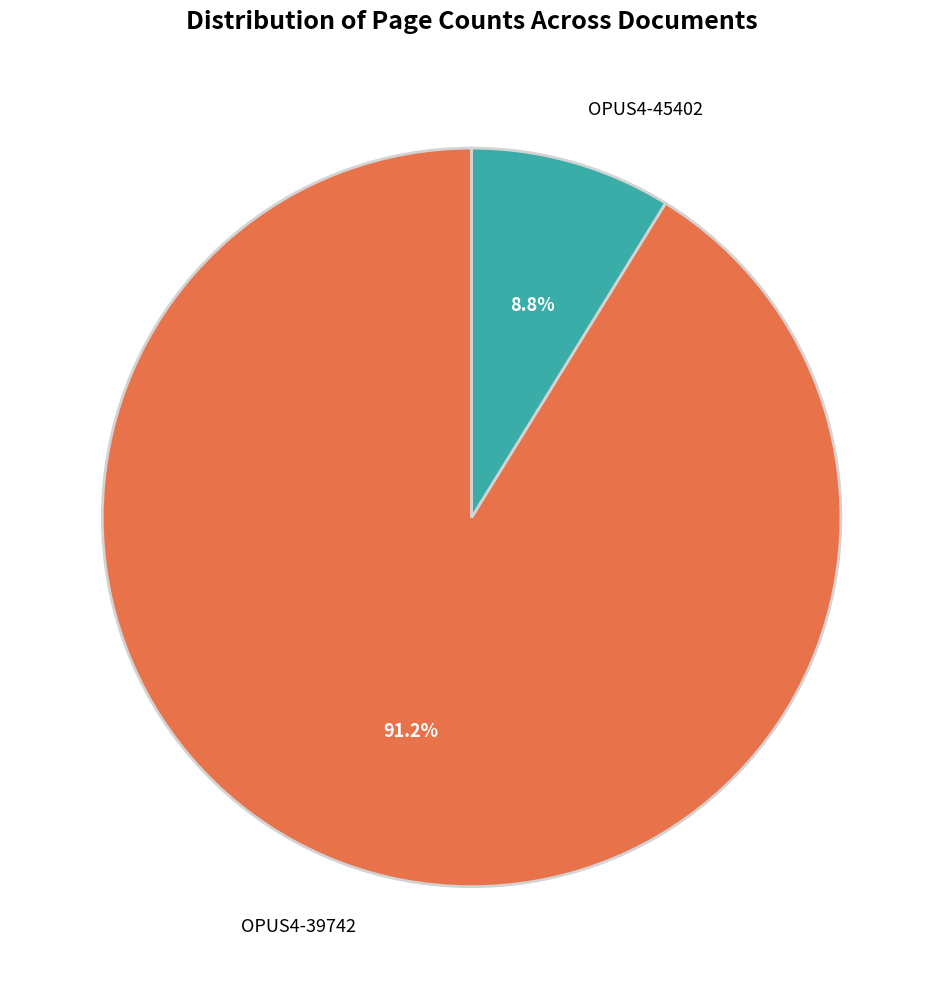

Which slice is the largest?

OPUS4-39742